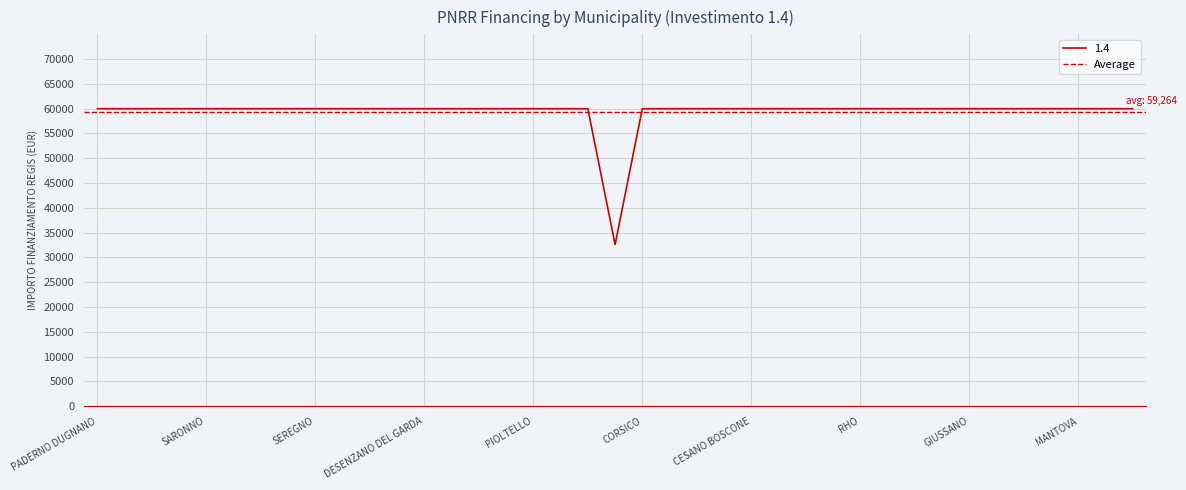

How many interior local valleys (lower than both neighbors) does the data have?

1